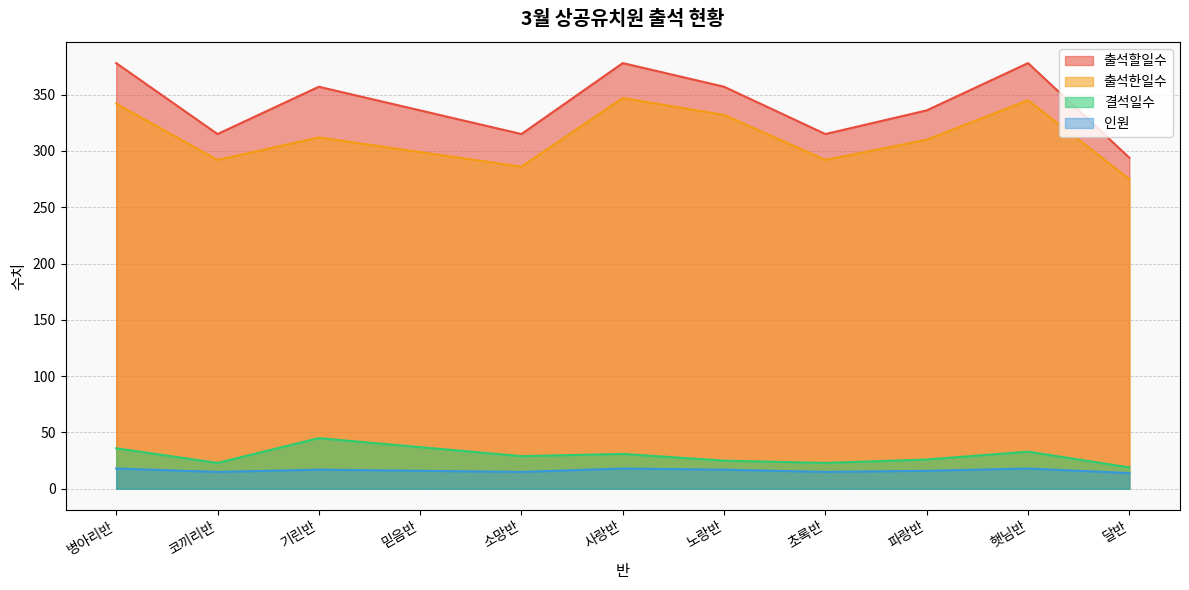

Is the value of 출석한일수 at 햇님반 greater than the value of 결석일수 at 기린반?

Yes